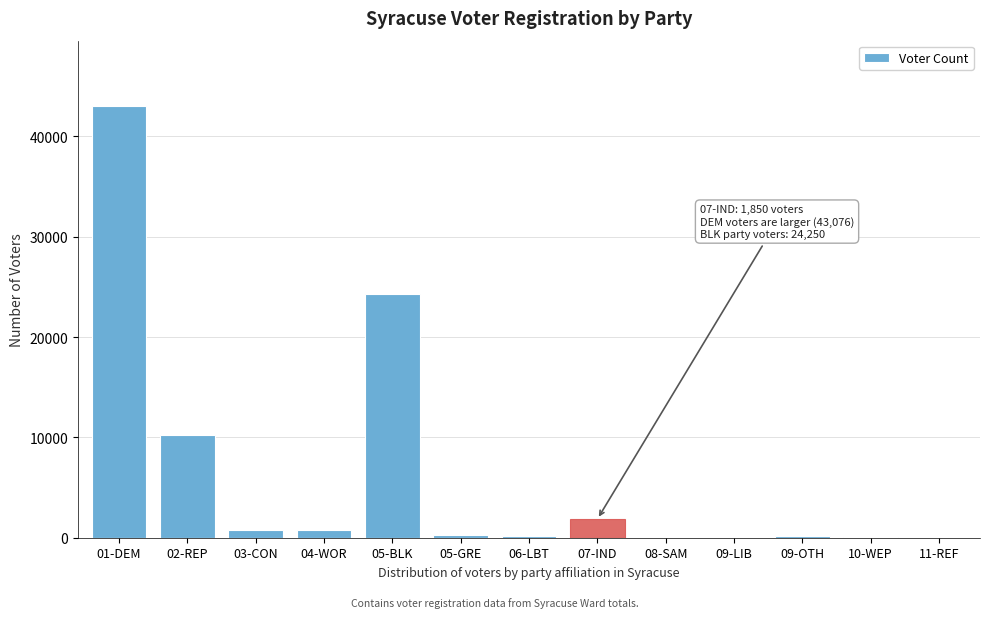

At which label is the value closest to 21539?

05-BLK